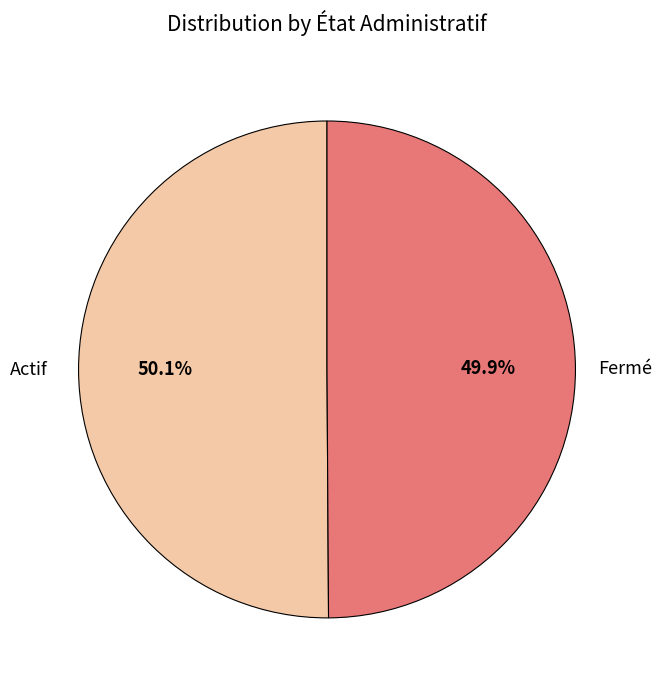

True or false: Actif accounts for 64% of the total.

False